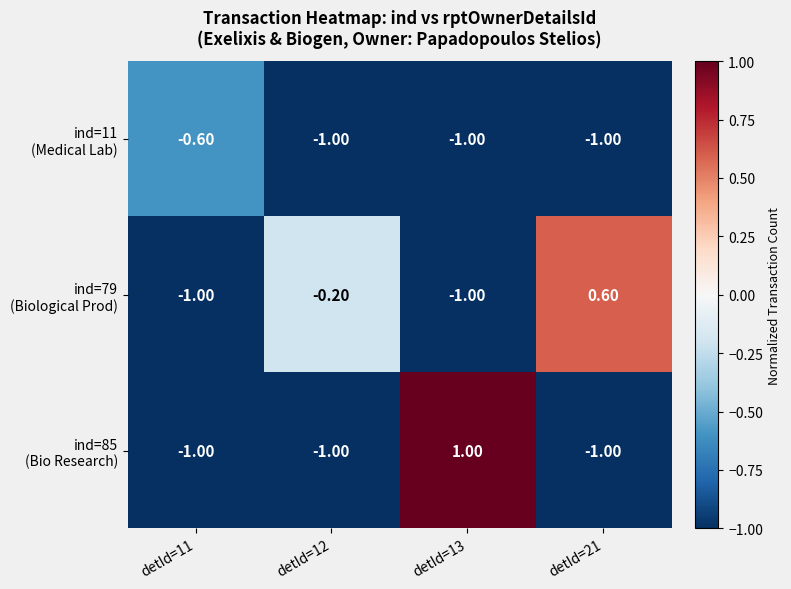

What is the difference between the highest and lowest values at detId=11?

0.4